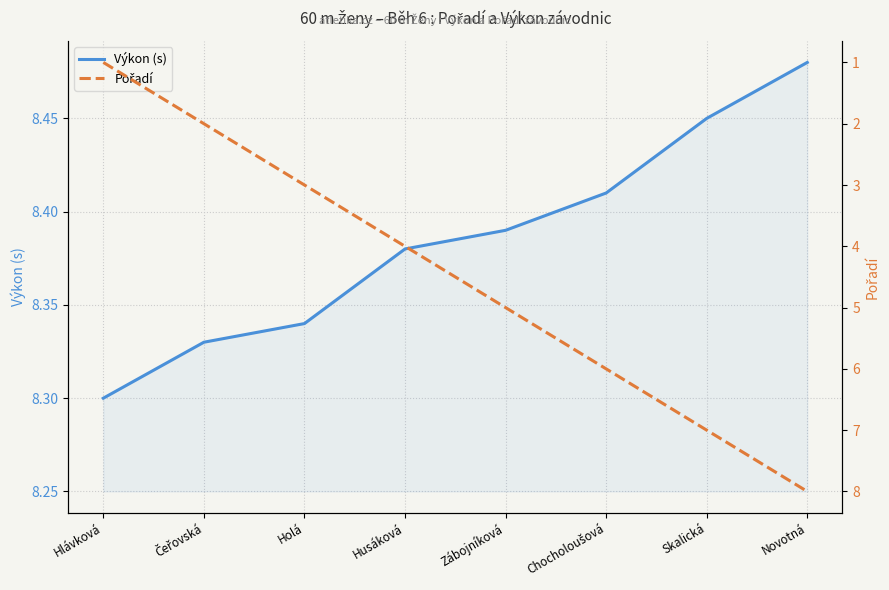

At which category is the sum across all series the highest?

Novotná